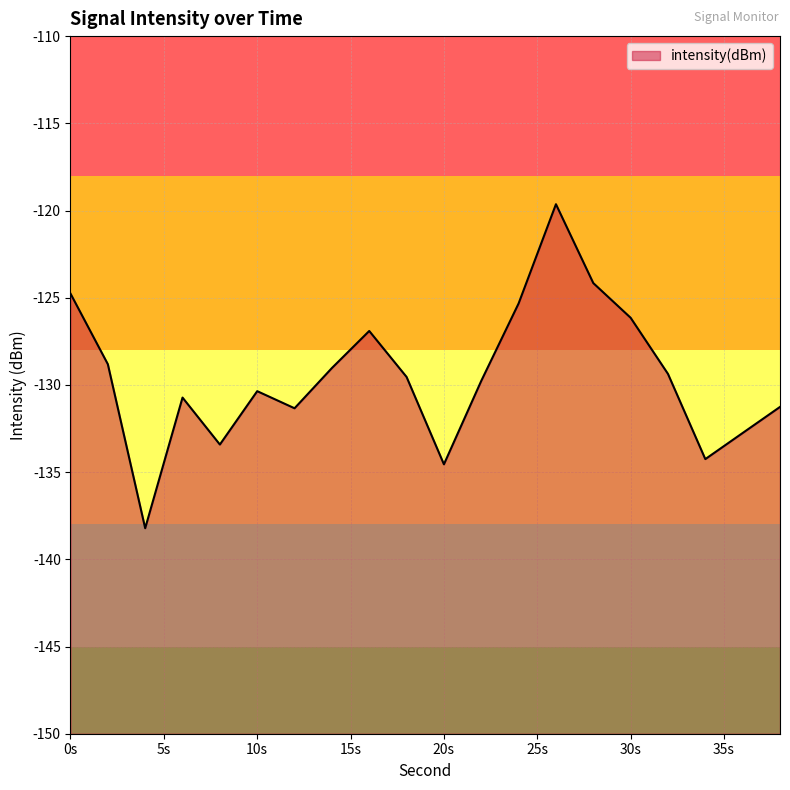

Does the chart have visible grid lines?

Yes